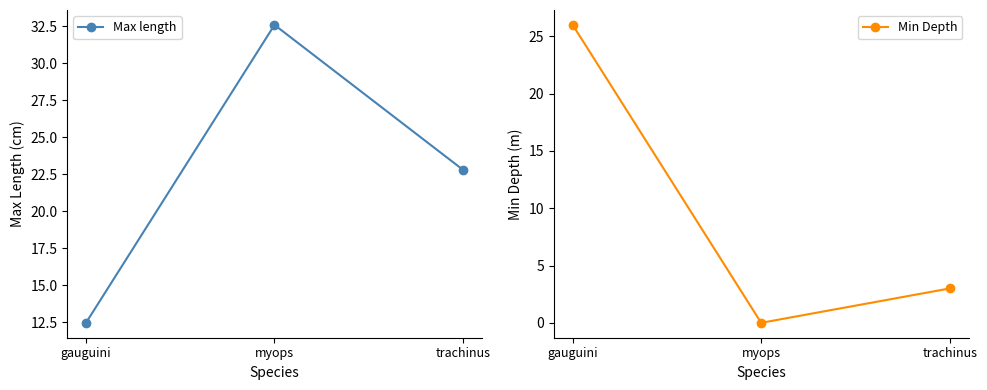

What is the approximate value of Max length at trachinus?

22.8